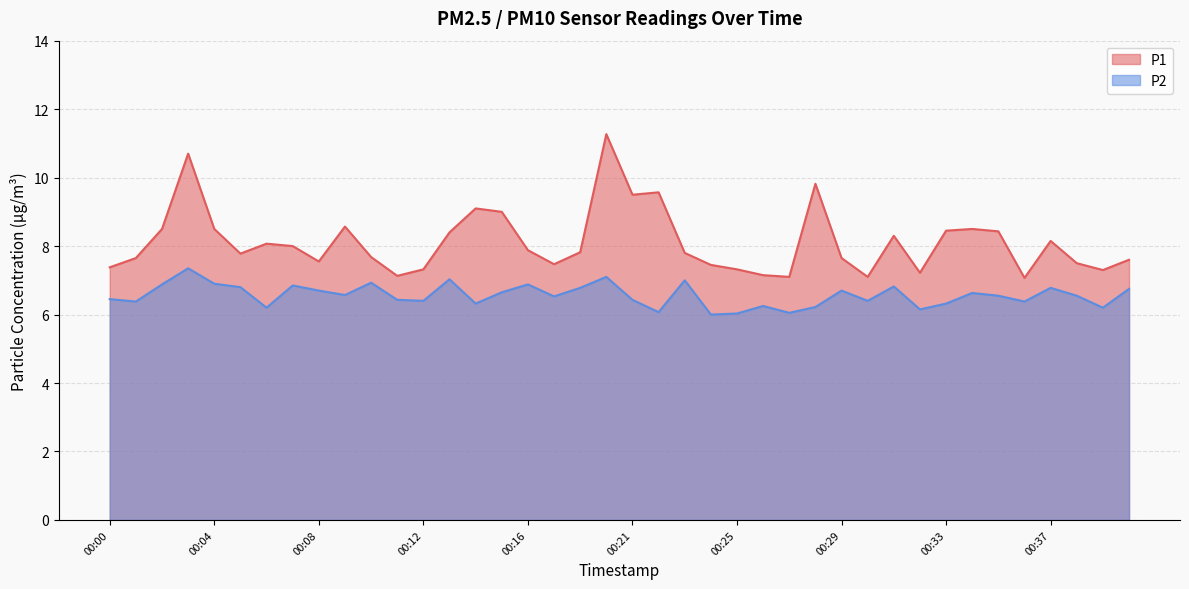

What value does the P2 series have at 00:22?

6.1